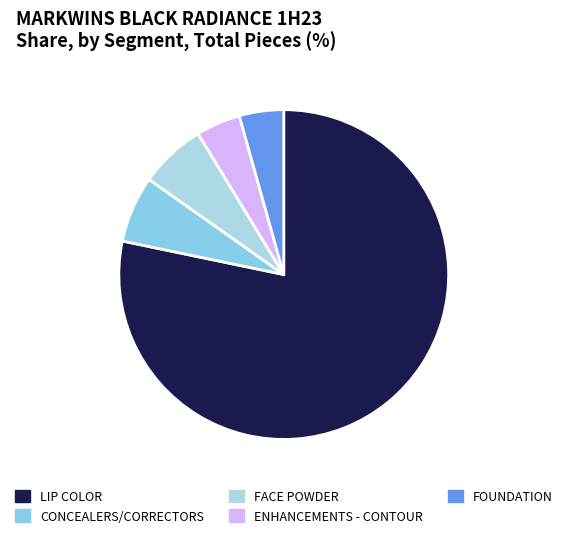

What is the change in value from FACE POWDER to FOUNDATION?

-1